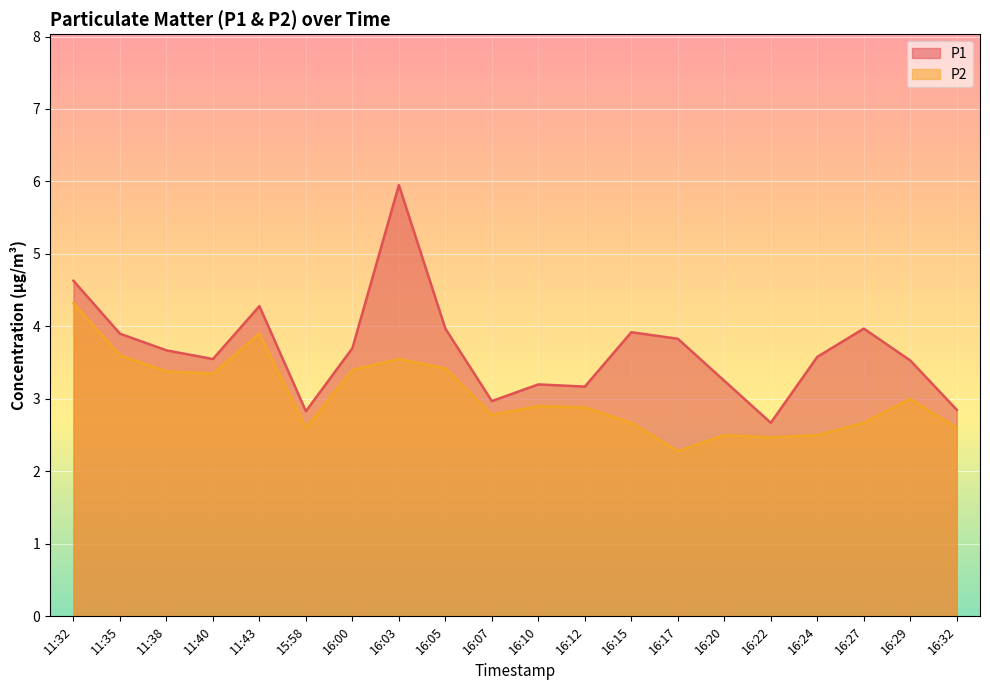

What is the average value of the P2 series?

3.0